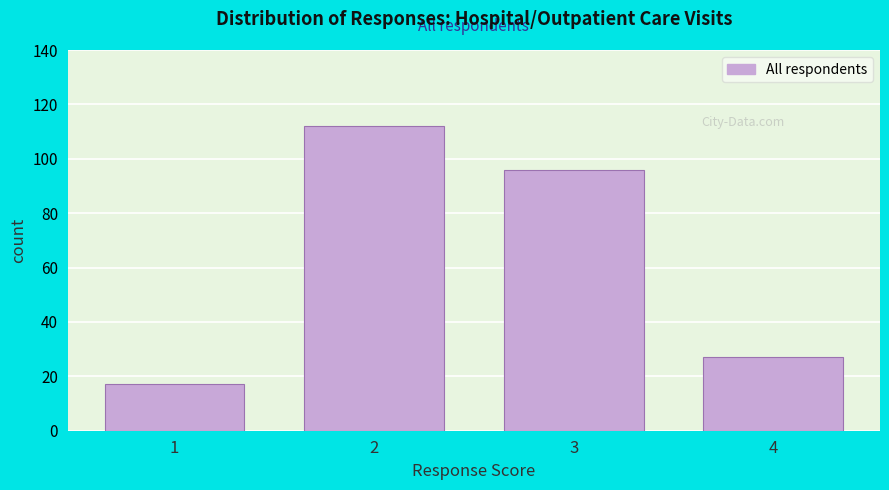

Over which range of the x-axis is the bar tallest?

1.5 to 2.5